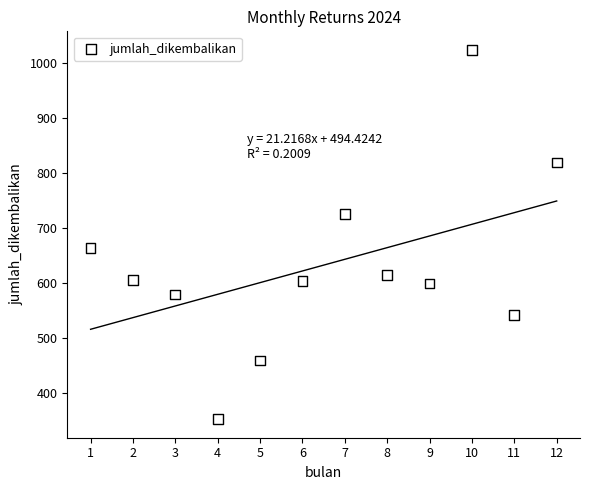

What Y value in the scatter plot is closest to 688?

664